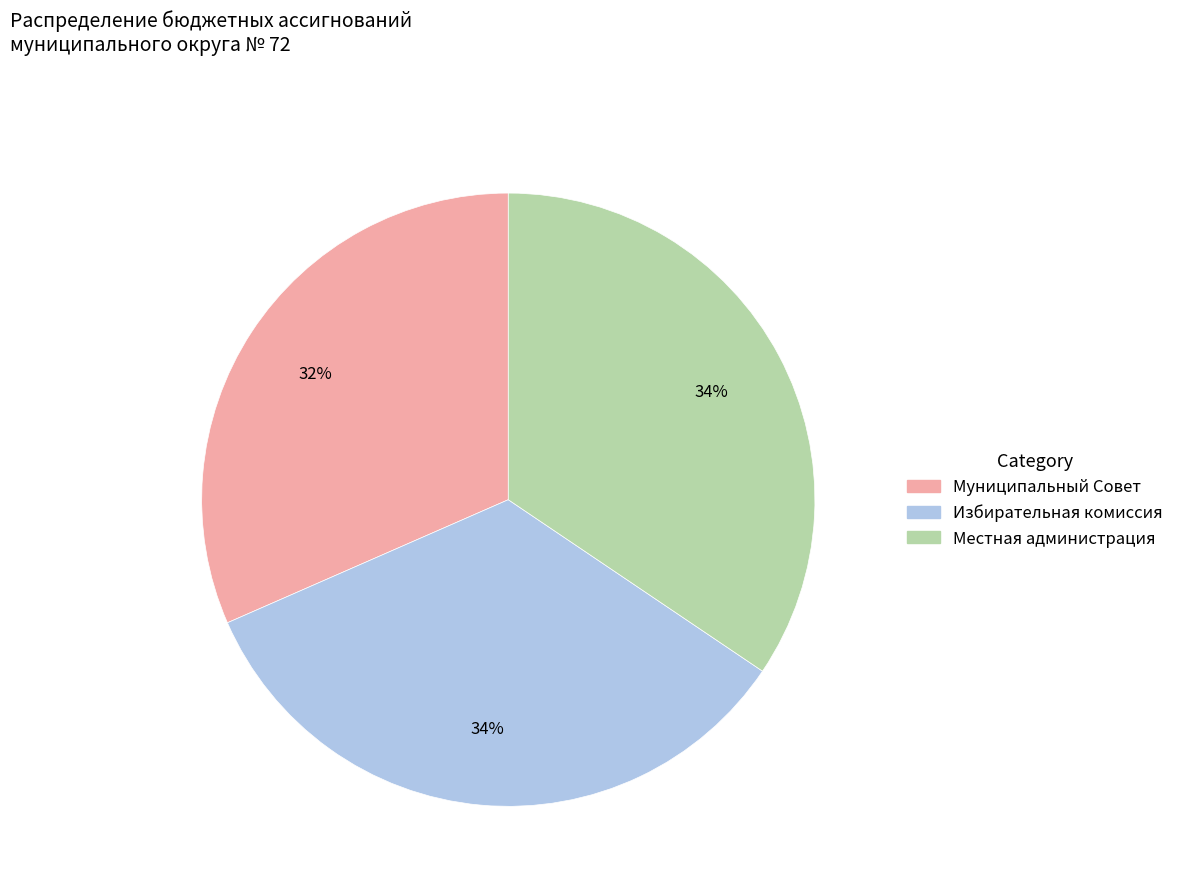

Is there any slice that represents more than half of the pie?

No